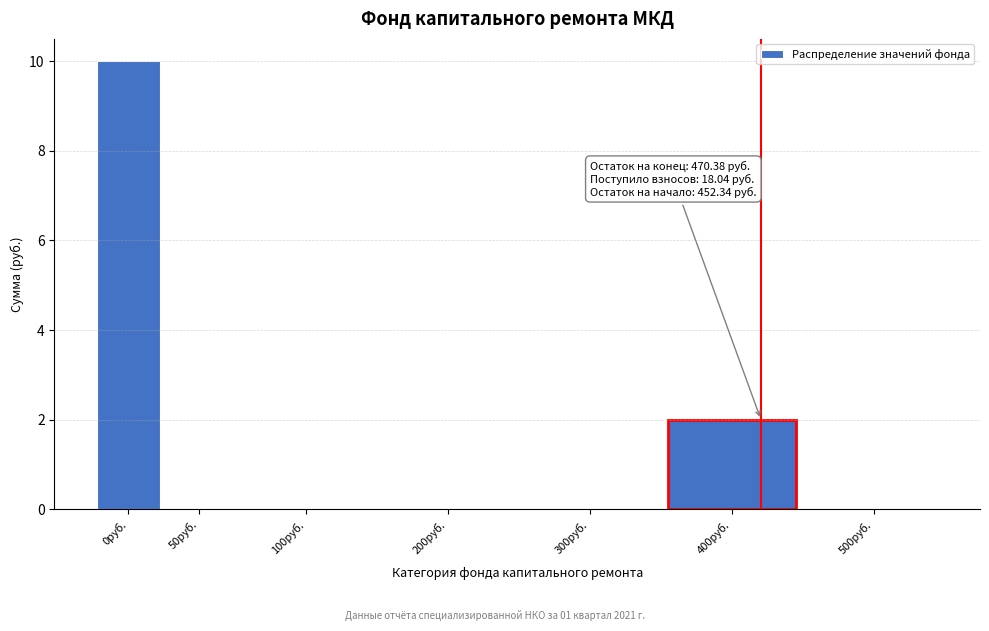

Reading left to right, transcribe all the data shown in this chart.

0руб.=10	50руб.=0	100руб.=0	200руб.=0	300руб.=0	400руб.=2	500руб.=0